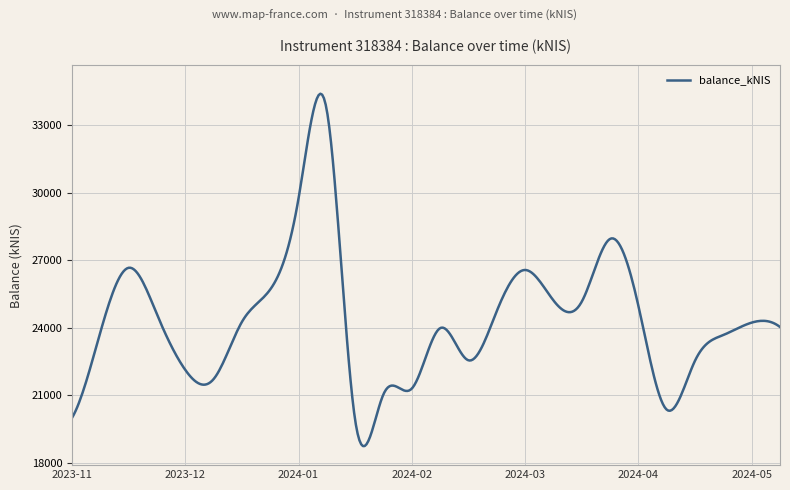

What is the minimum value shown in the chart?

18729.3